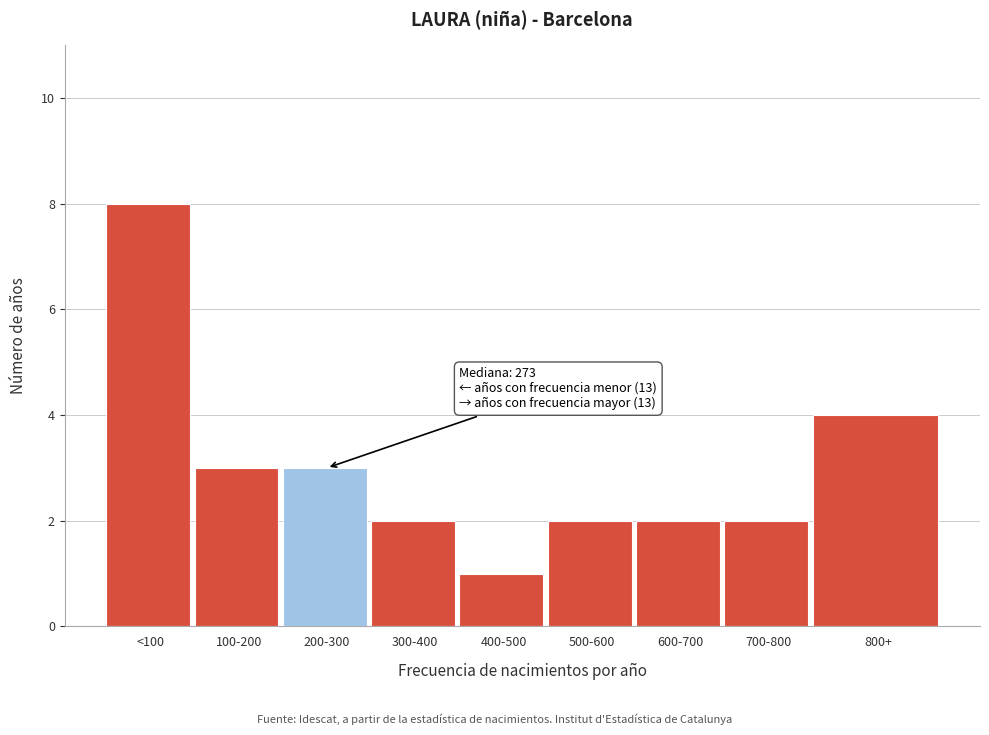

Reading left to right, list all the values displayed in this chart.

<100=8	100-200=3	200-300=3	300-400=2	400-500=1	500-600=2	600-700=2	700-800=2	800+=4